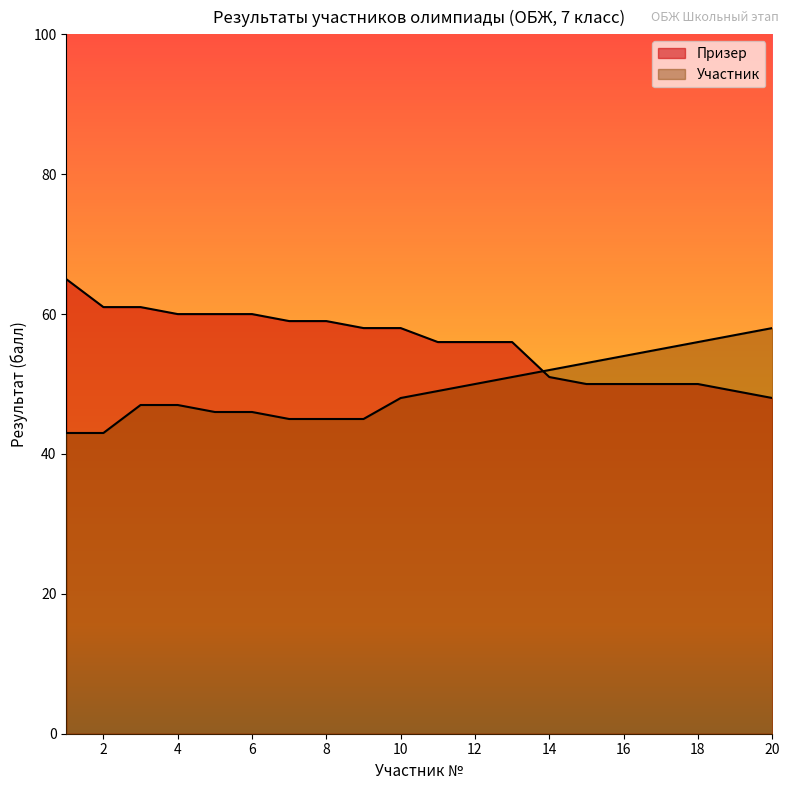

What is the highest value of the Призер series?

65